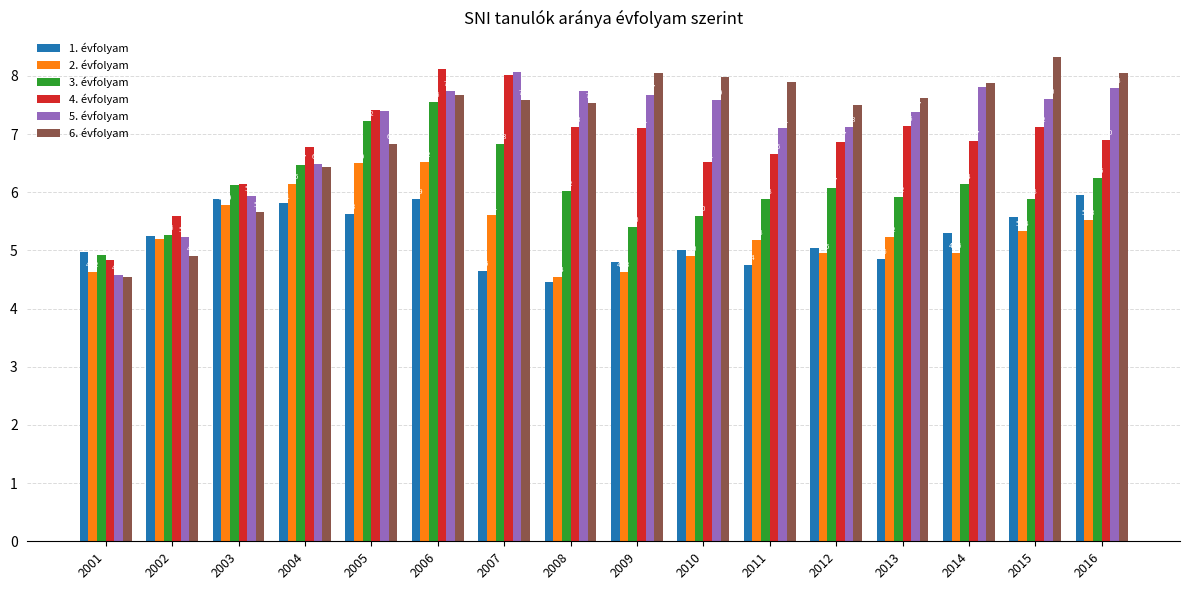

How many bars are there in each group?

6